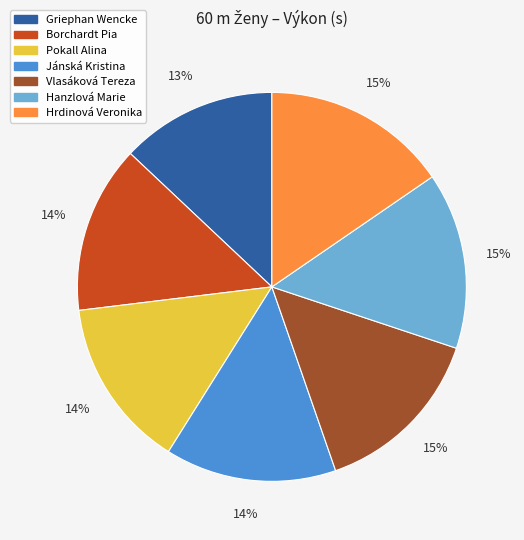

Count the number of slices in the pie.

7